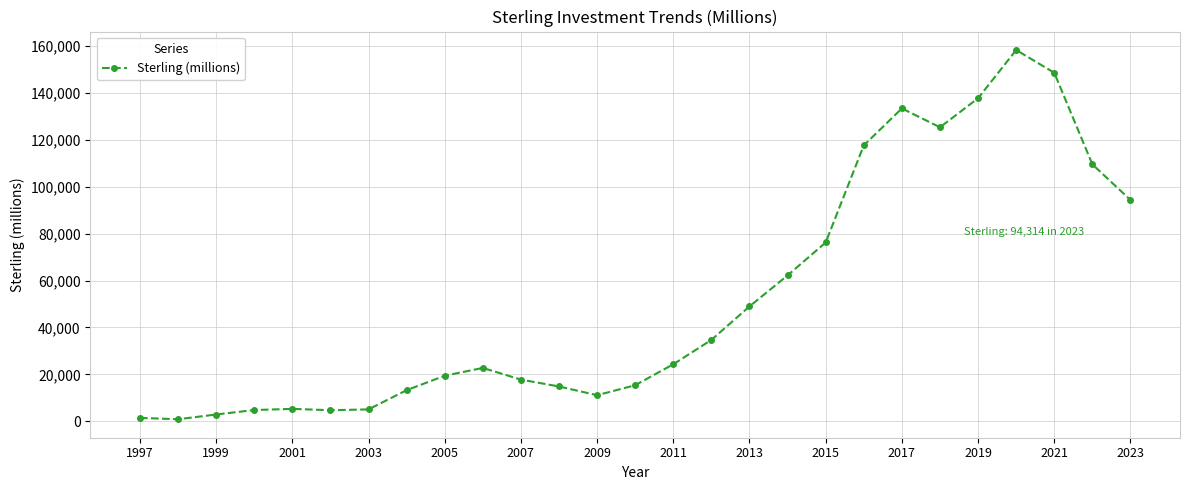

What is the greatest value displayed?

158173